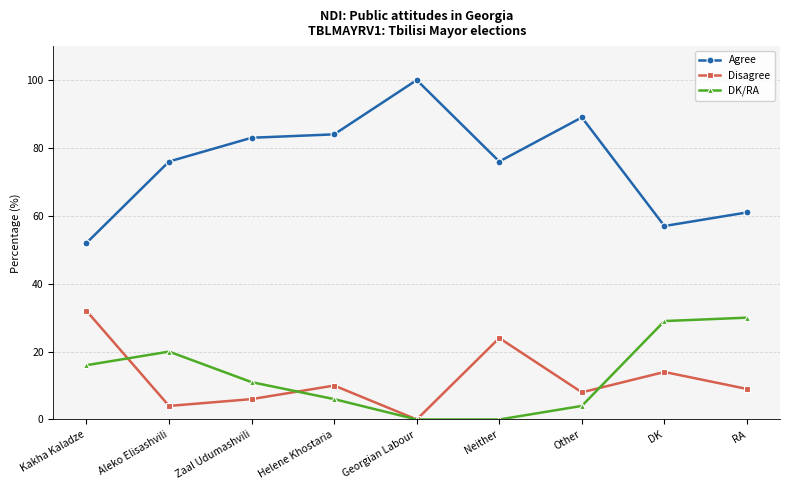

At which label does Disagree first exceed 9?

Kakha Kaladze